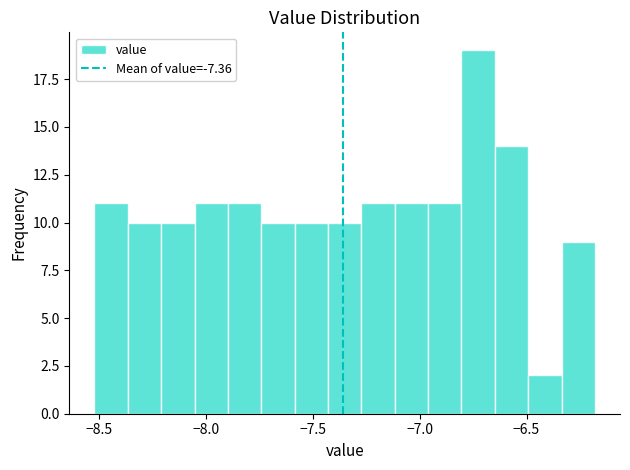

Read against the x-axis, roughly where is the centre of the tallest bar?

-6.75